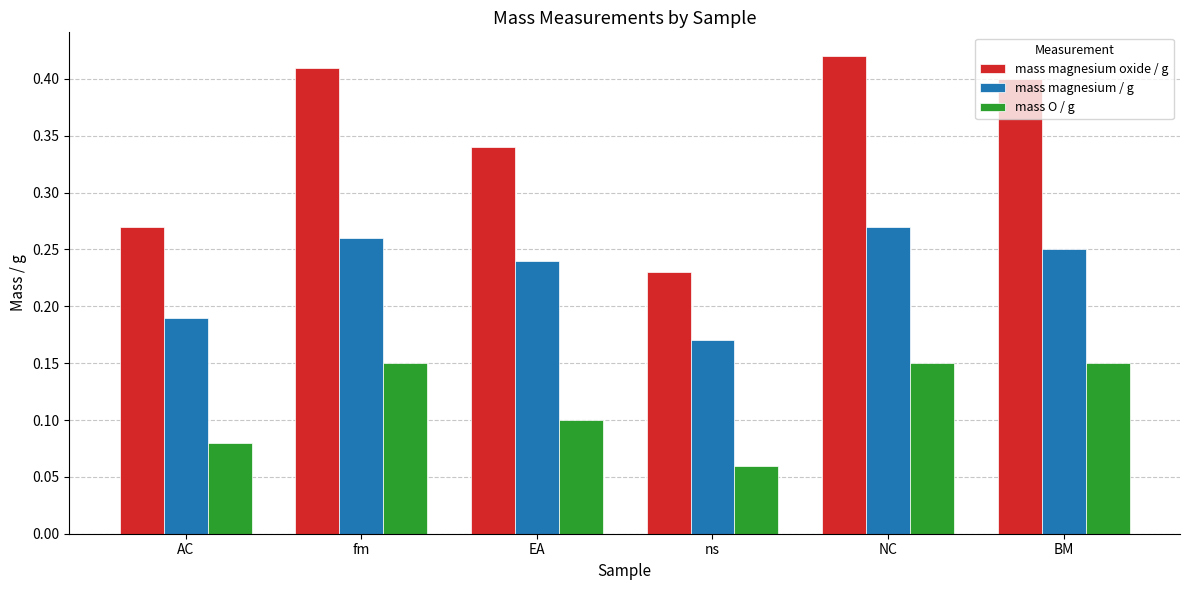

Is it true that mass magnesium oxide / g equals 0.3 at ns?

False